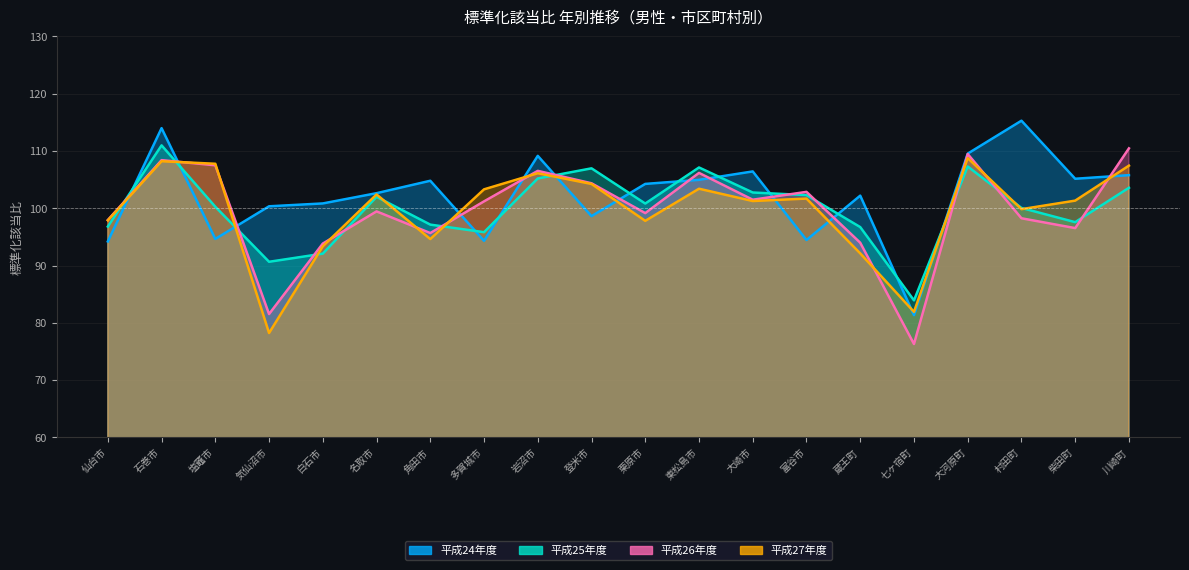

What is the spread (max minus min) of values at 気仙沼市?

22.1